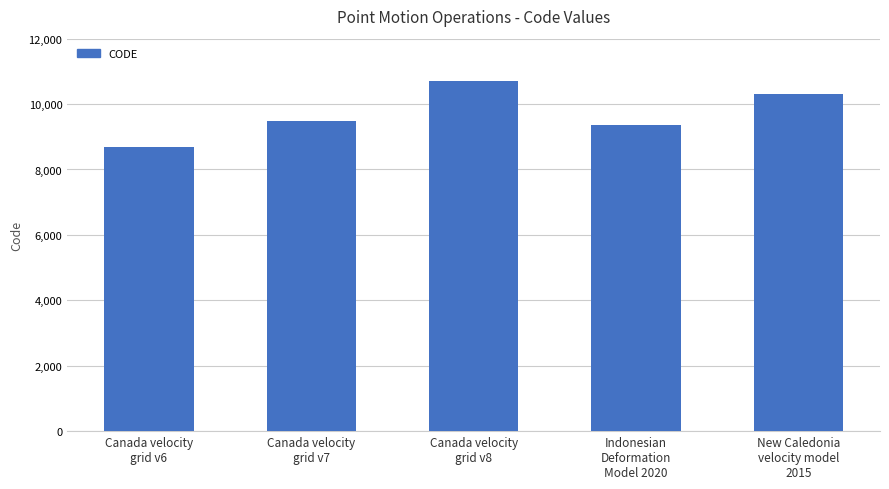

Count the number of data series in this chart.

1